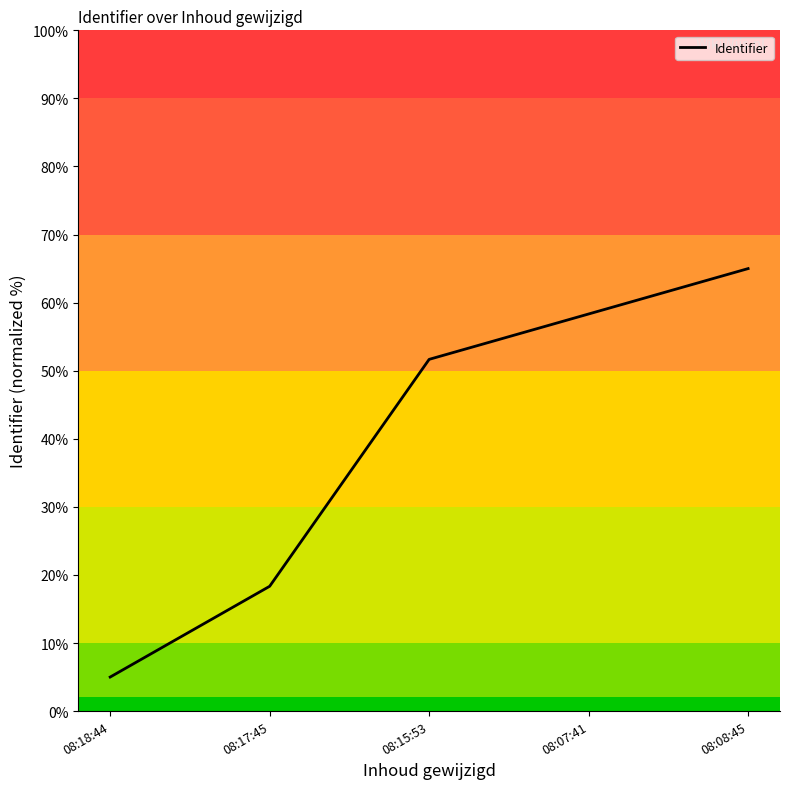

Count the number of data series in this chart.

1